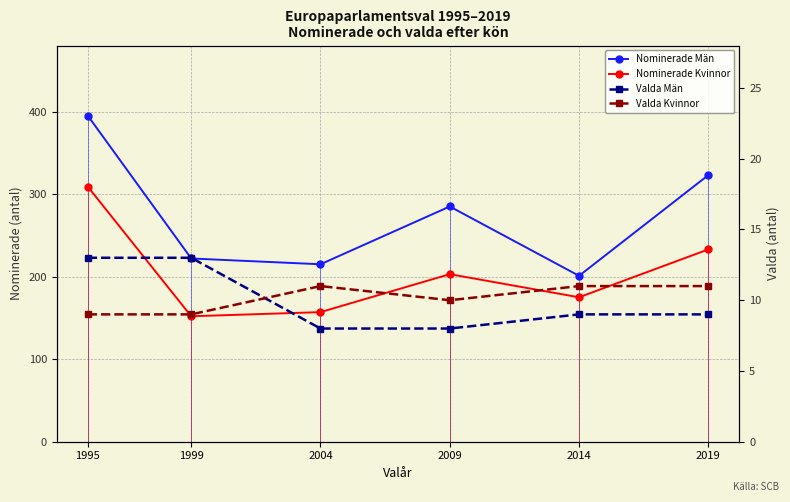

What is the minimum value for Nominerade Kvinnor?

152